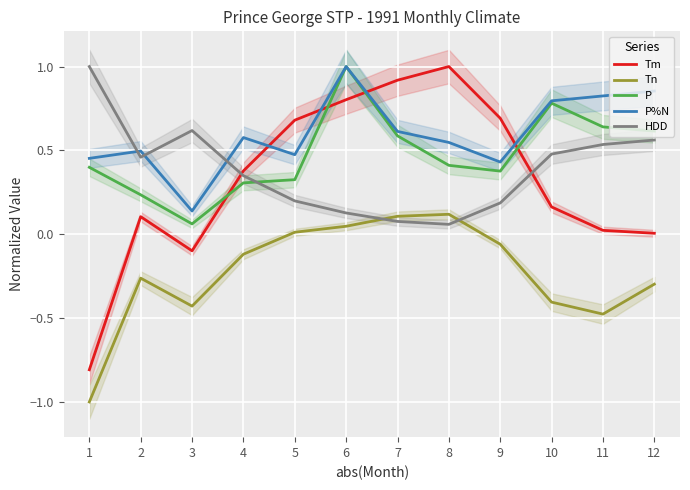

What is the maximum value shown in the chart?

1.0